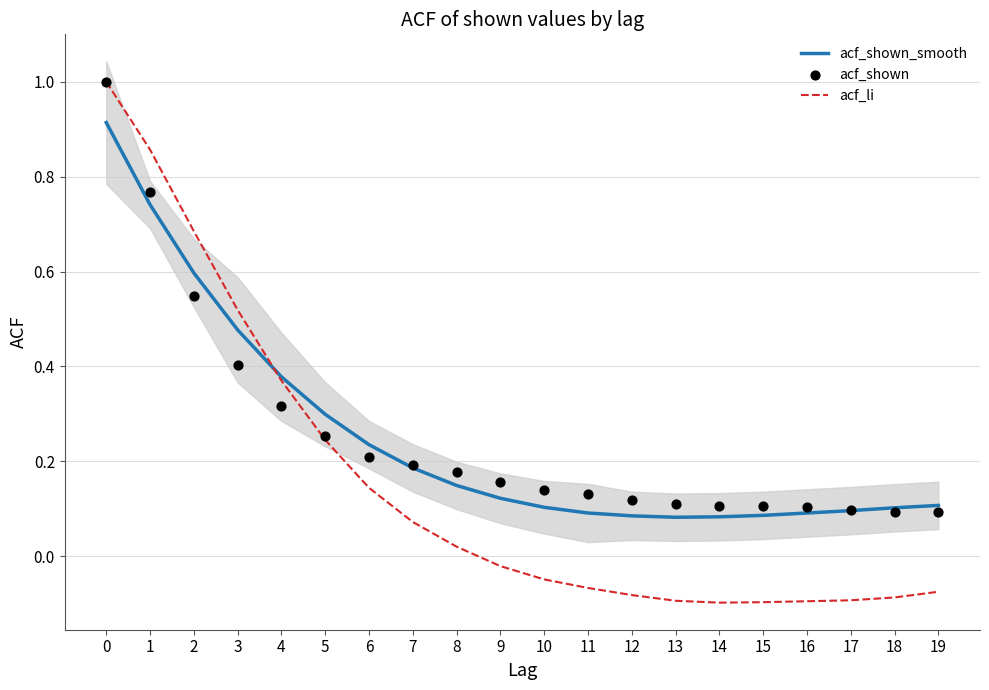

At how many categories does at least one series exceed 0?

20